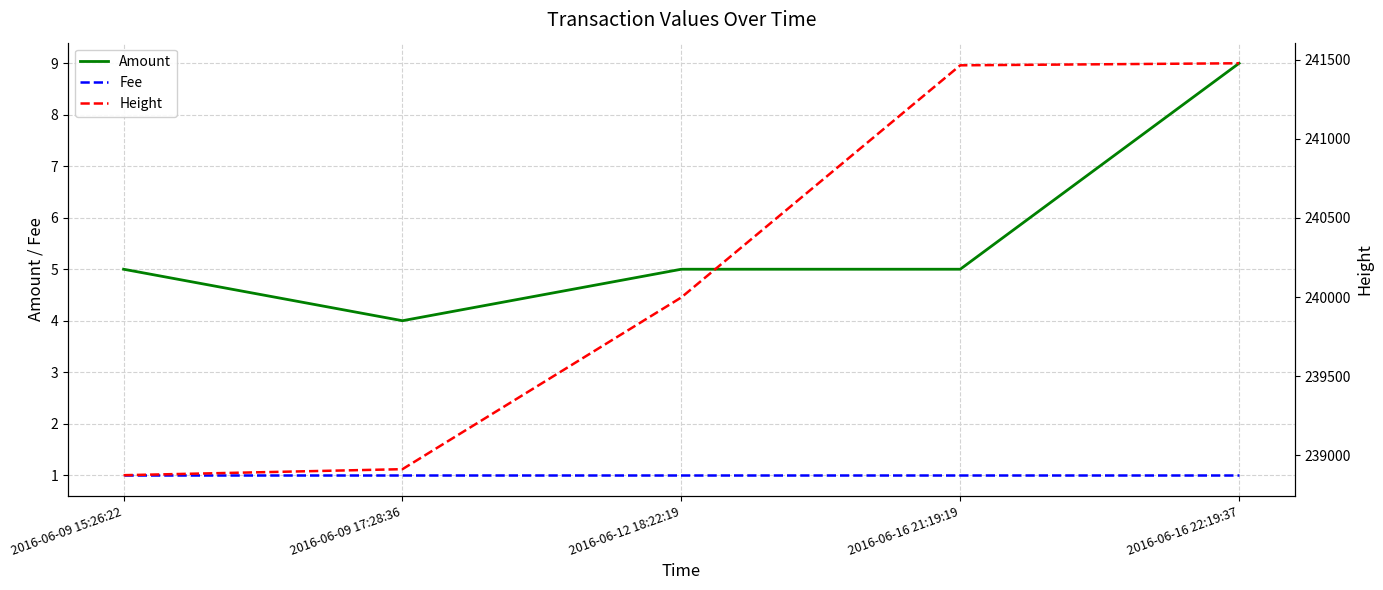

The Amount series shows 9 at 2016-06-16 22:19:37. True or false?

True